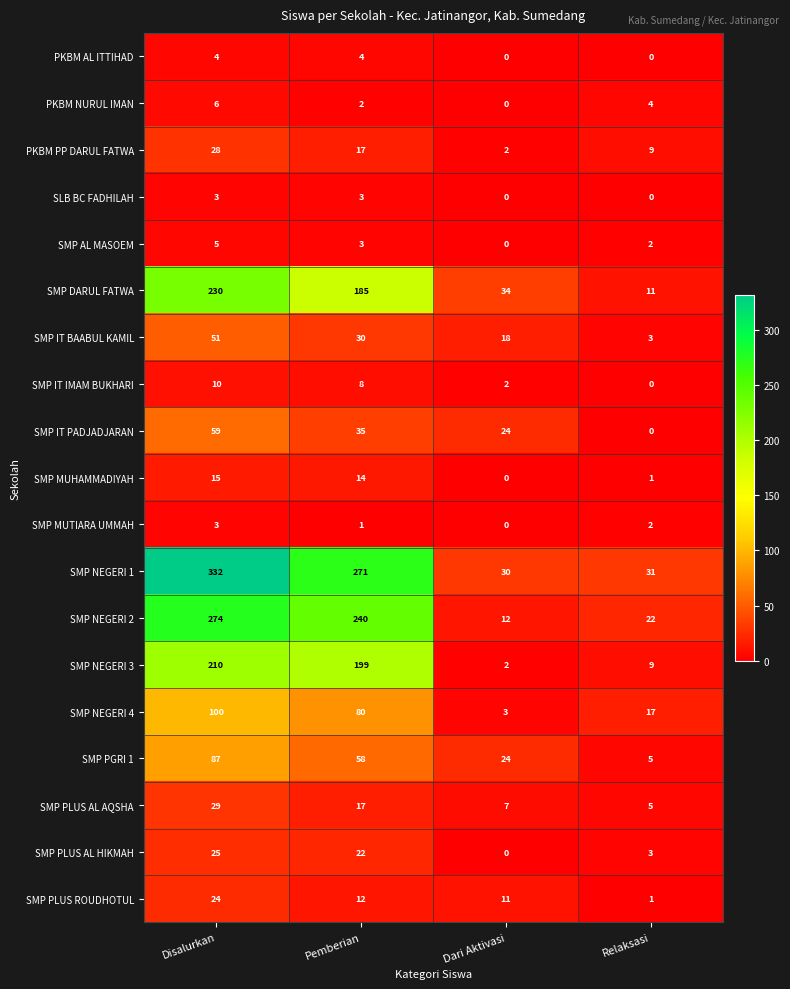

Count the PKBM NURUL IMAN values in the range 2 to 6.

3